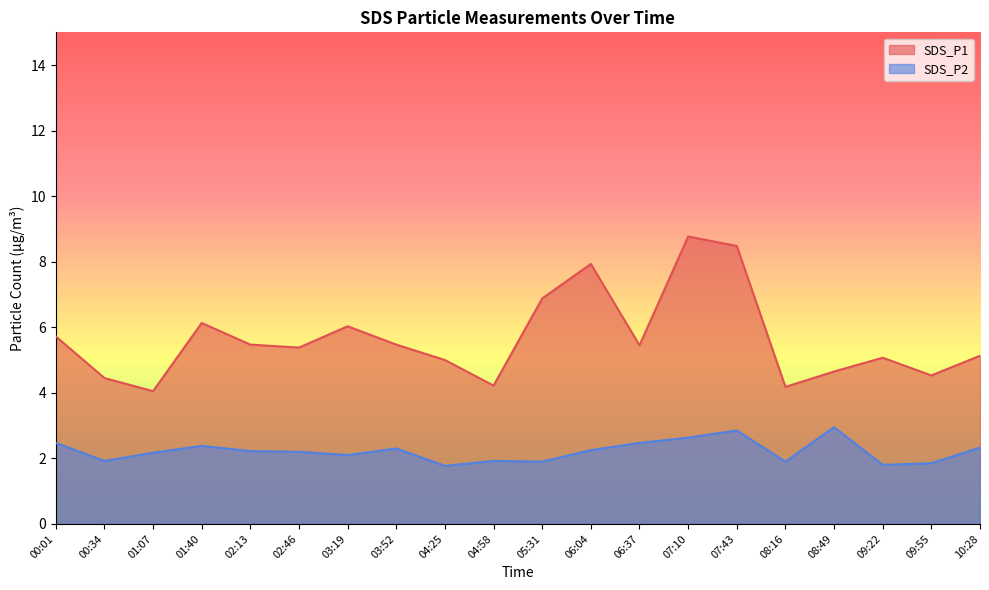

Reading left to right, extract all data points from this chart.

SDS_P1: 00:01=5.7	00:34=4.5	01:07=4.0	01:40=6.1	02:13=5.5	02:46=5.4	03:19=6.0	03:52=5.5	04:25=5.0	04:58=4.2	05:31=6.9	06:04=7.9	06:37=5.5	07:10=8.8	07:43=8.5	08:16=4.2	08:49=4.7	09:22=5.1	09:55=4.5	10:28=5.1
SDS_P2: 00:01=2.5	00:34=1.9	01:07=2.2	01:40=2.4	02:13=2.2	02:46=2.2	03:19=2.1	03:52=2.3	04:25=1.8	04:58=1.9	05:31=1.9	06:04=2.2	06:37=2.5	07:10=2.6	07:43=2.9	08:16=1.9	08:49=3.0	09:22=1.8	09:55=1.9	10:28=2.3